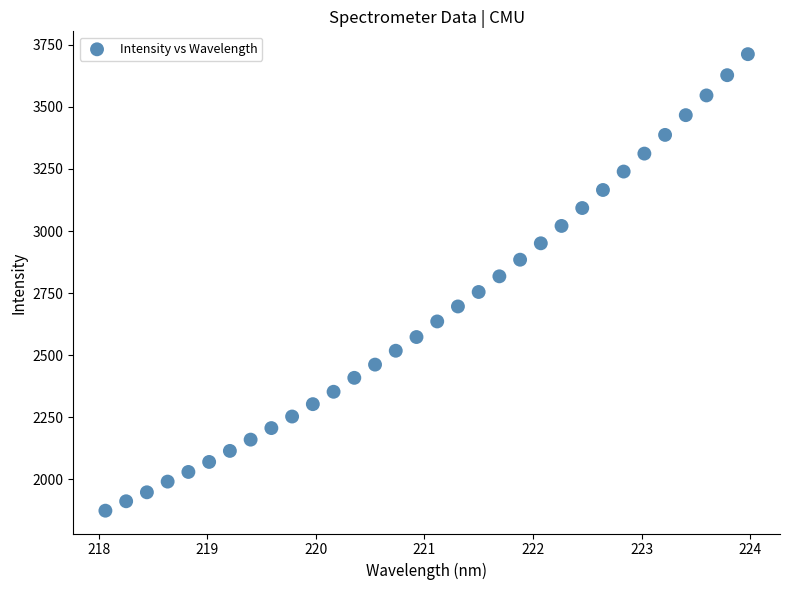

What is the range of Y values (max minus min)?

1838.3